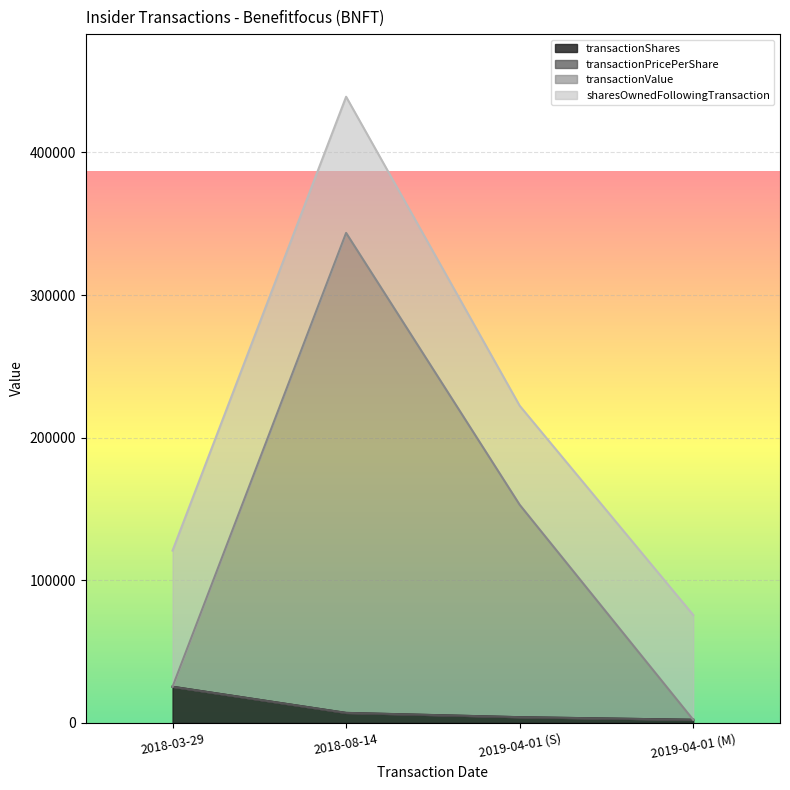

True or false: transactionValue and transactionShares cross at least once.

False